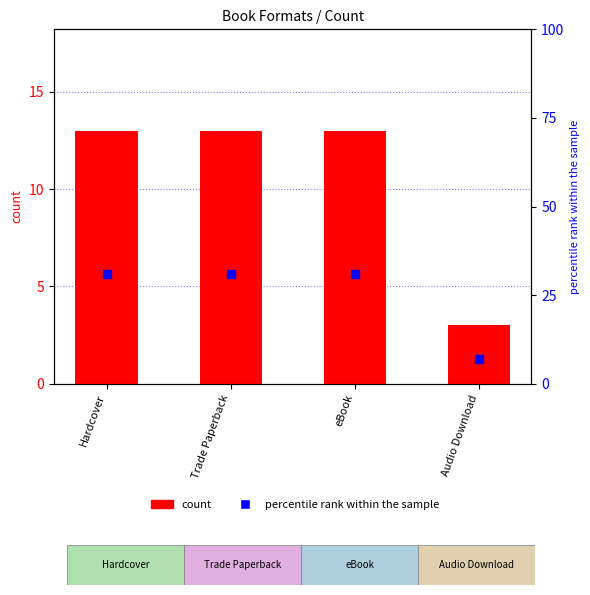

Which series has the largest total across all categories?

percentile rank within the sample